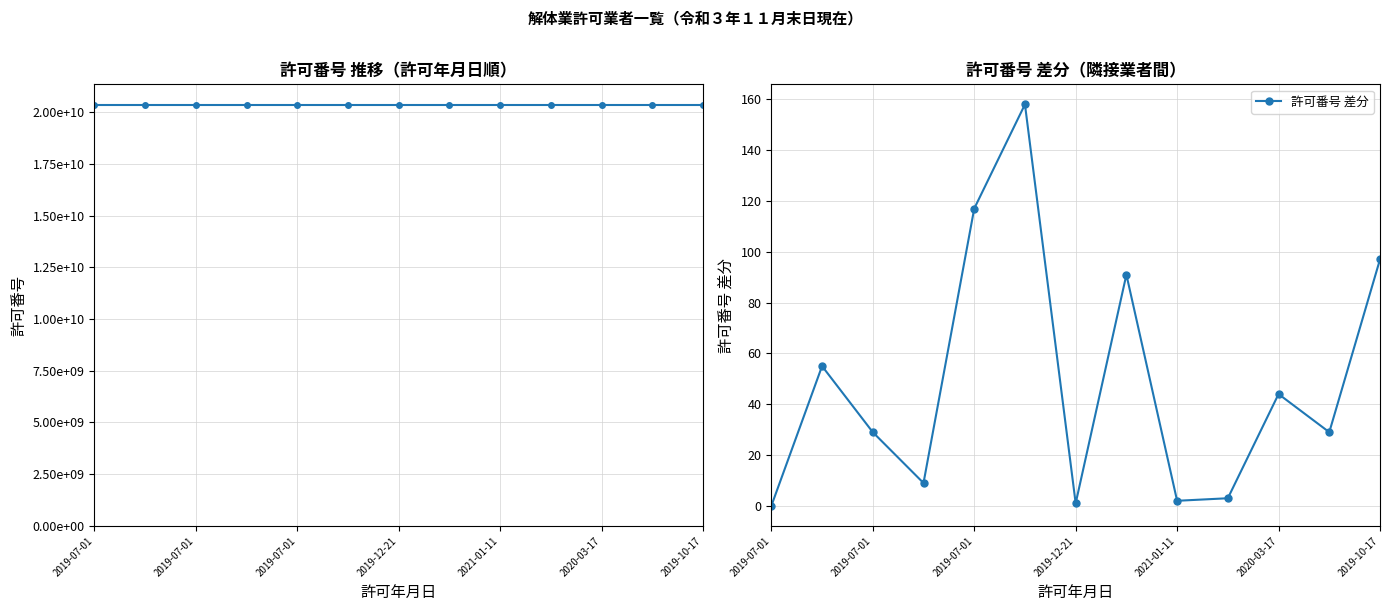

How many values in 許可番号 差分 are above zero?

12